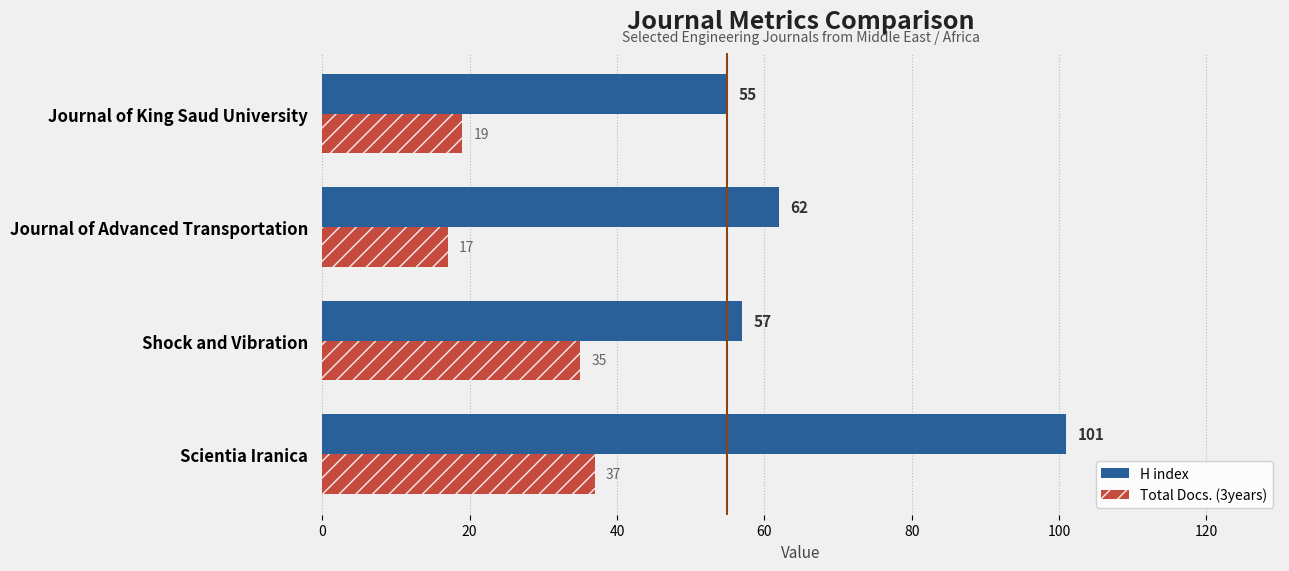

Which series has the largest range (max minus min)?

H index